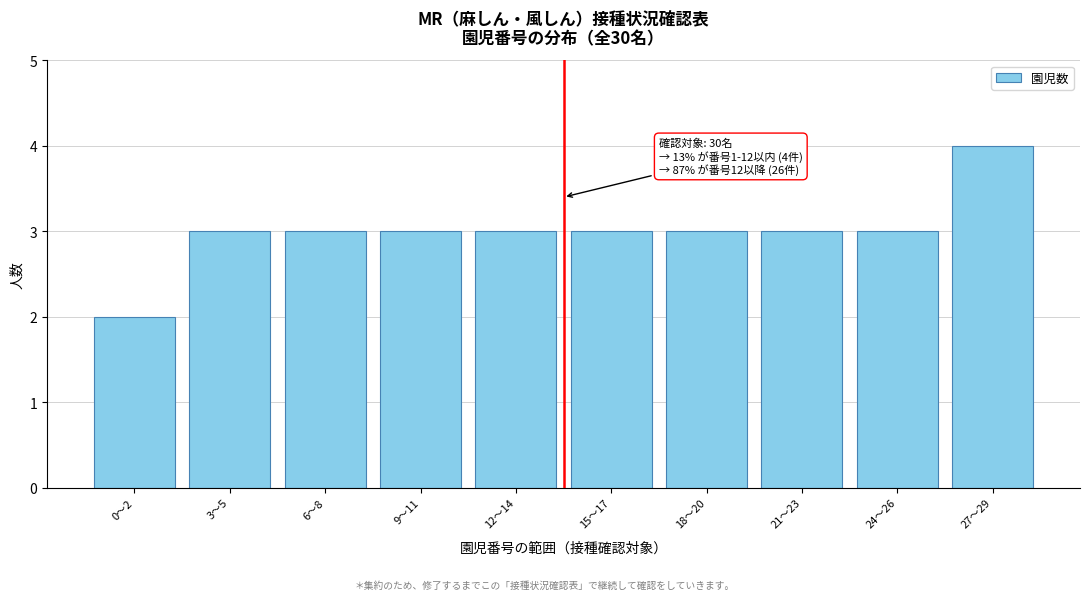

Reading left to right, what are all the values shown in this chart?

0〜2=2	3〜5=3	6〜8=3	9〜11=3	12〜14=3	15〜17=3	18〜20=3	21〜23=3	24〜26=3	27〜29=4